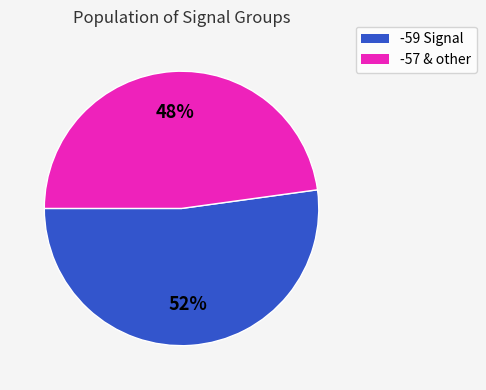

Is there a majority slice in this chart?

Yes